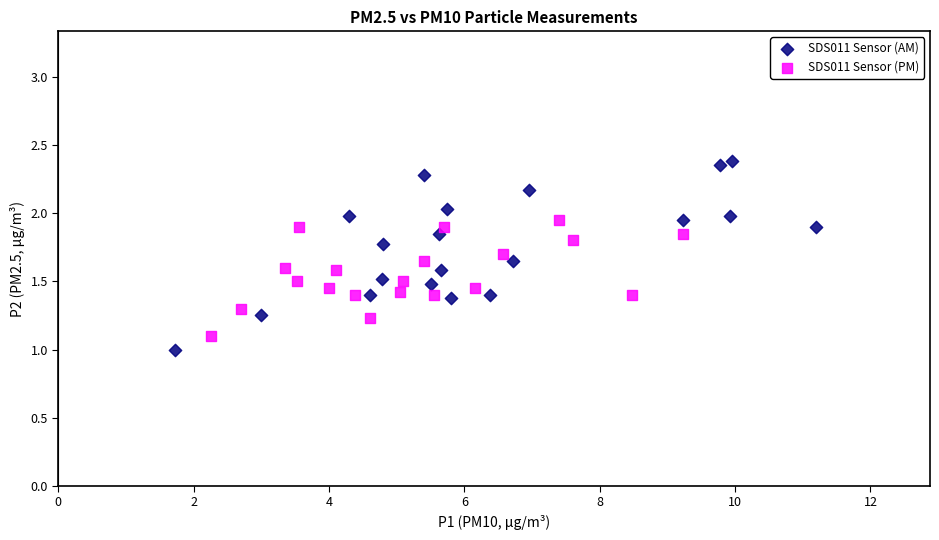

Which series has the widest spread of Y values?

SDS011 Sensor (AM)